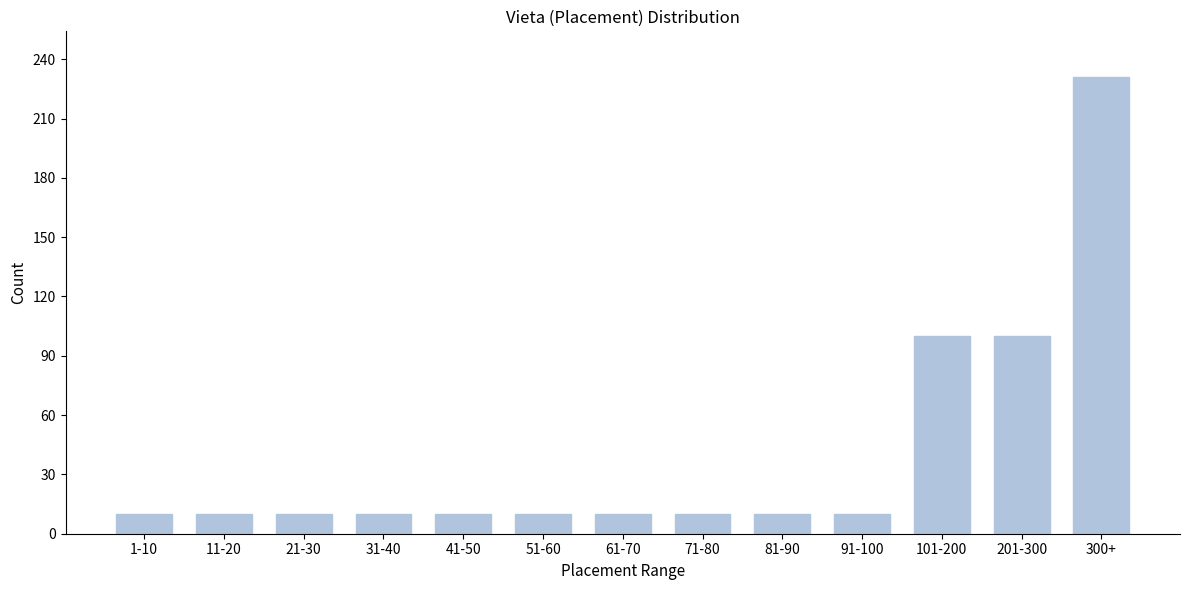

Reading left to right, what are all the values shown in this chart?

1-10=10	11-20=10	21-30=10	31-40=10	41-50=10	51-60=10	61-70=10	71-80=10	81-90=10	91-100=10	101-200=100	201-300=100	300+=231